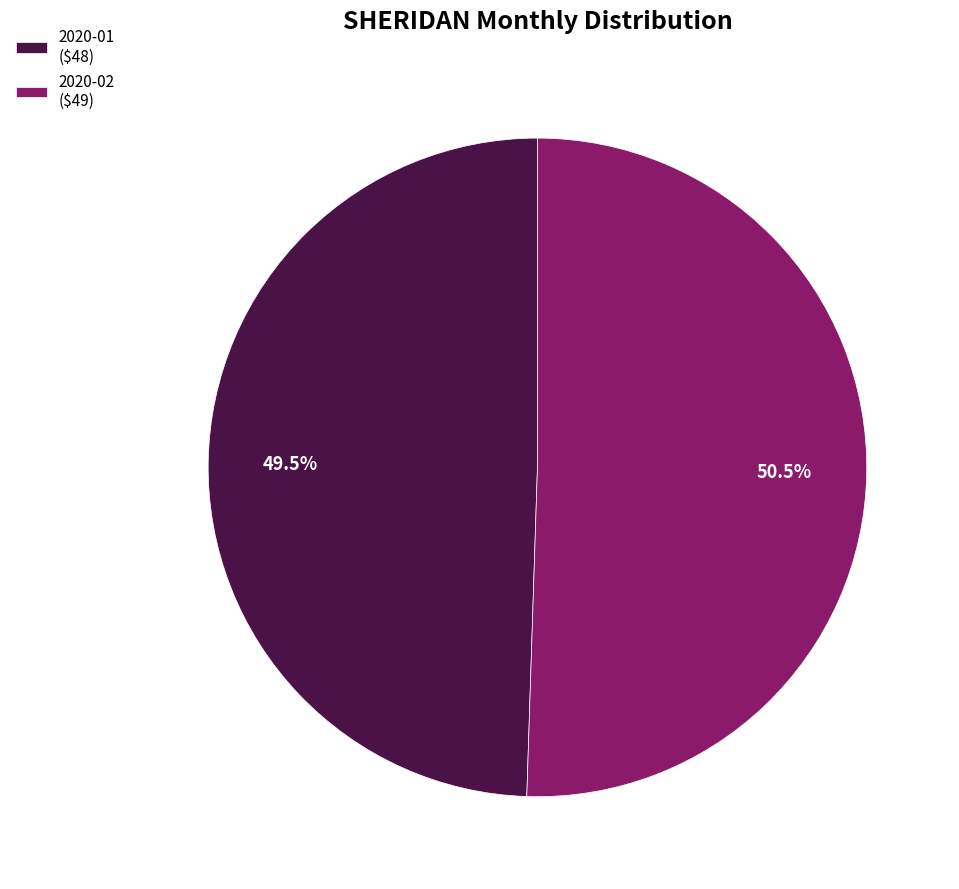

How many segments does this pie chart have?

2